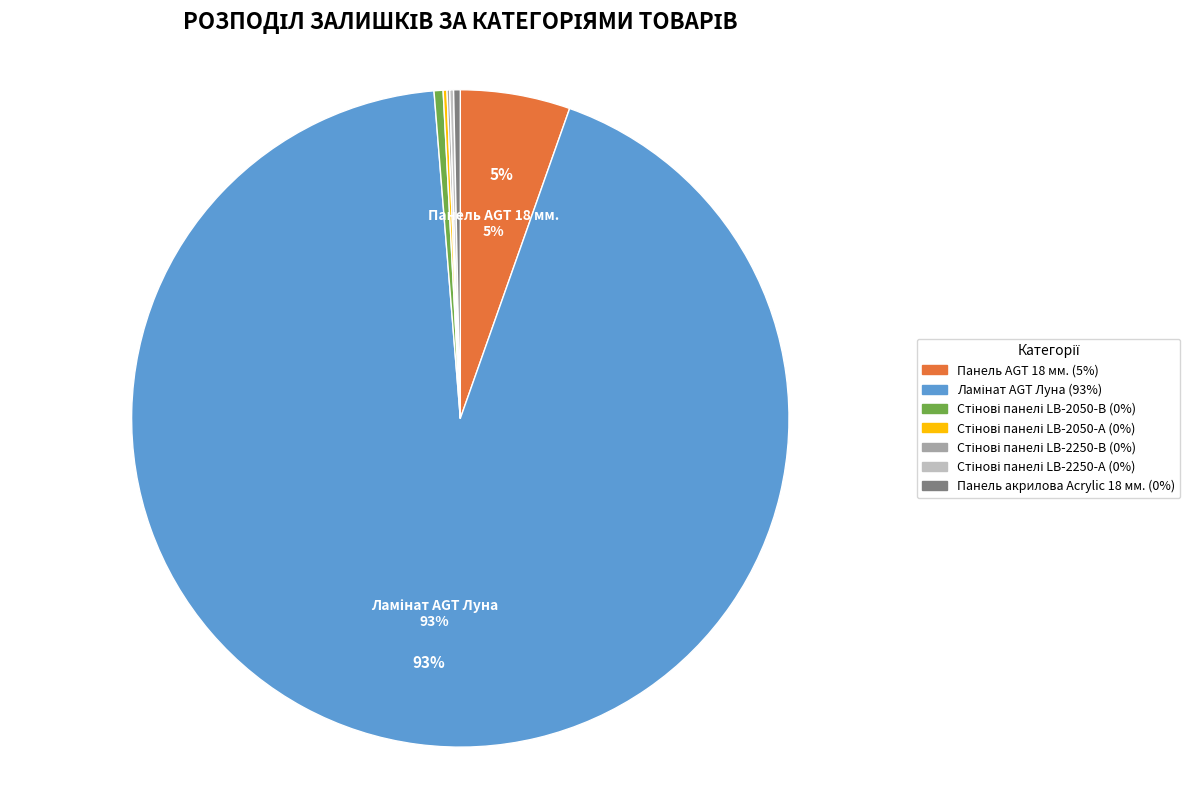

Is there a majority slice in this chart?

Yes